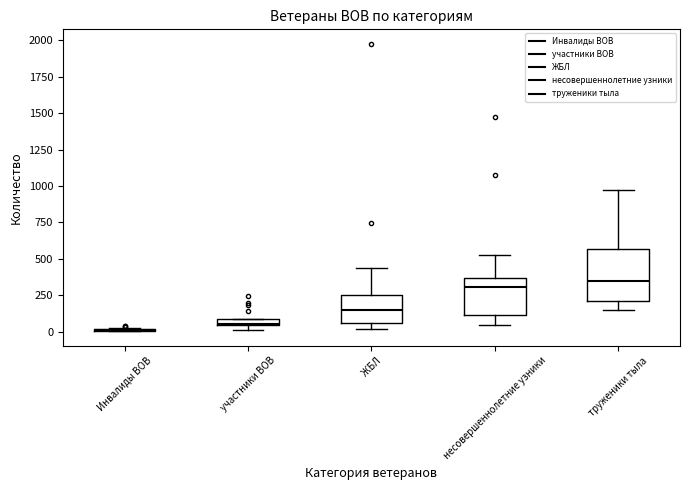

Which box is the tallest, from its lower edge to its upper edge?

труженики тыла